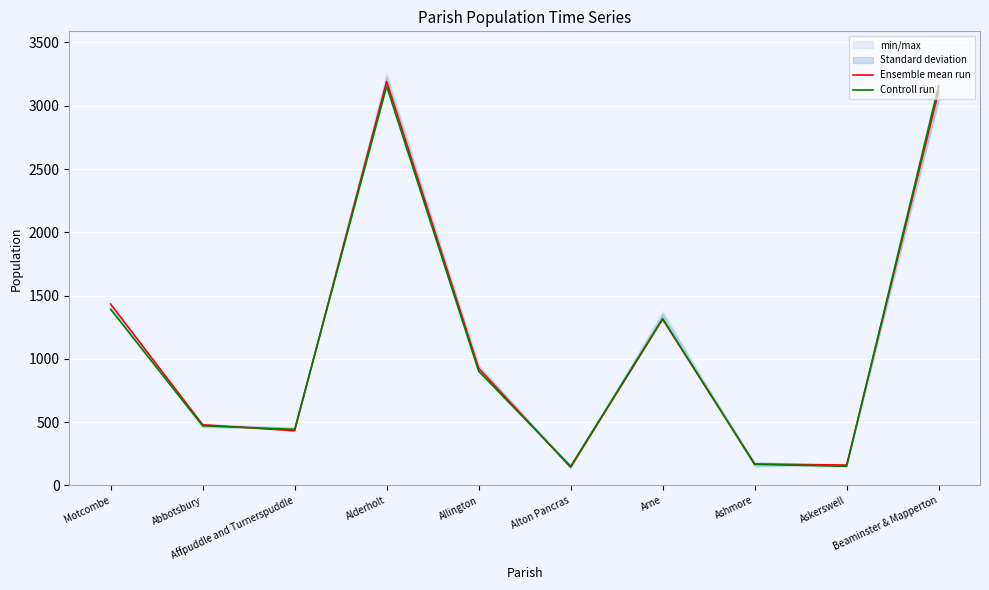

List the series in order of their peak value, lowest first.

Controll run, Ensemble mean run